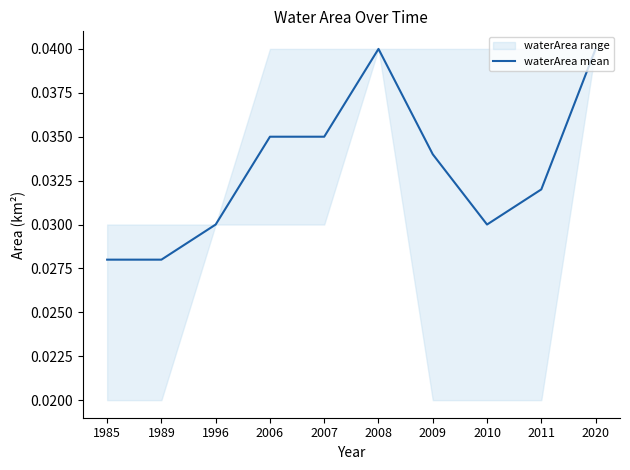

Is this an area chart (filled region under the line)?

No